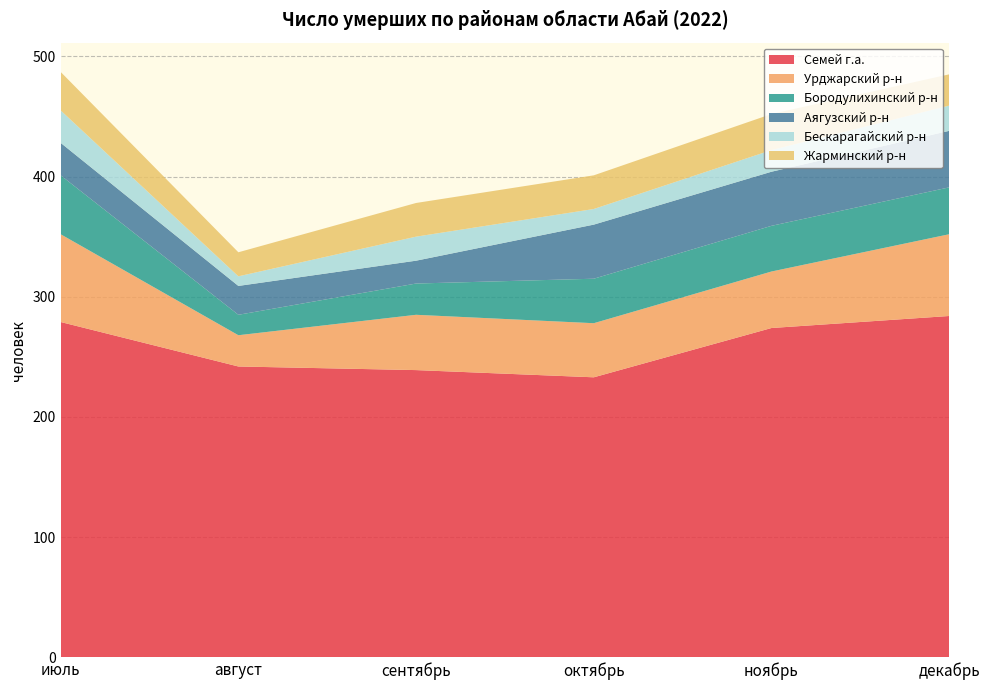

Reading left to right, what are all the values shown in this chart?

Семей г.а.: 279	242	239	233	274	284
Урджарский р-н: 73	26	46	45	47	68
Бородулихинский р-н: 49	17	26	37	38	39
Аягузский р-н: 27	24	19	45	45	47
Бескарагайский р-н: 27	8	20	13	18	21
Жарминский р-н: 32	20	28	28	30	26